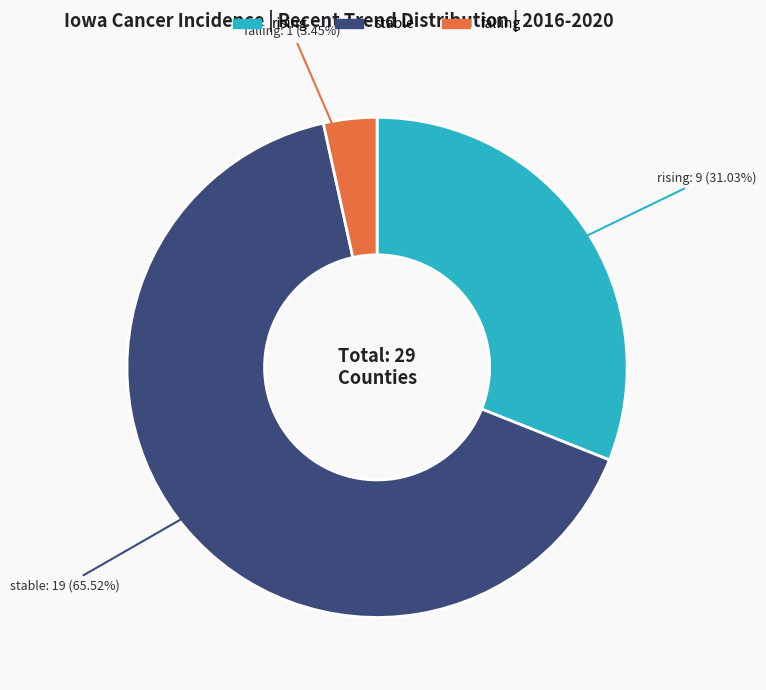

Combined, do falling and stable account for over 50%?

Yes